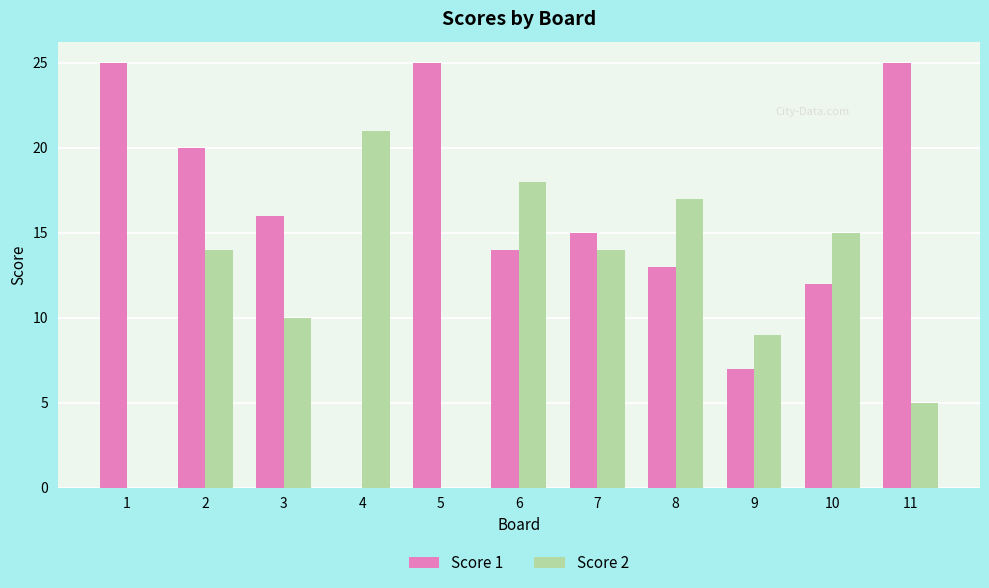

What are all the series names shown in the legend?

Score 1, Score 2